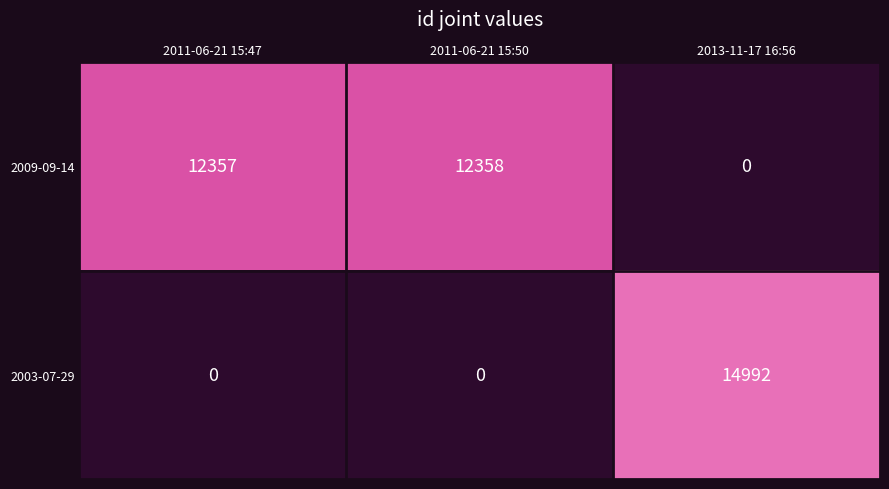

Rank the series by their maximum value, from lowest to highest.

2009-09-14, 2003-07-29